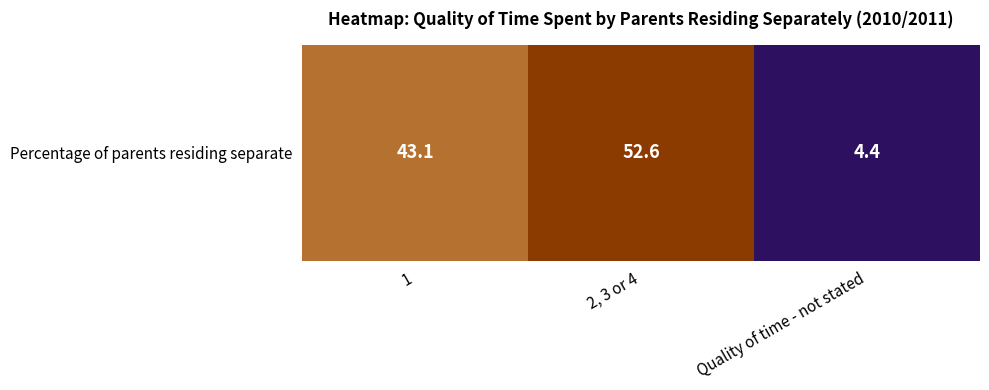

Reading left to right, extract all data points from this chart.

1=43.1	2, 3 or 4=52.6	Quality of time - not stated=4.4